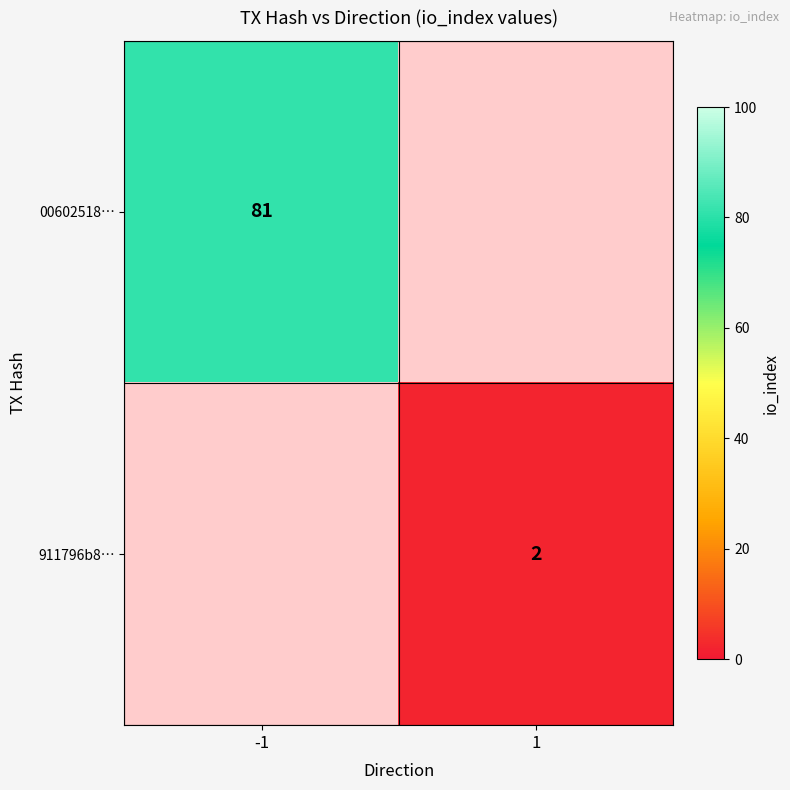

Is it true that 911796b8… equals 2 at 1?

True